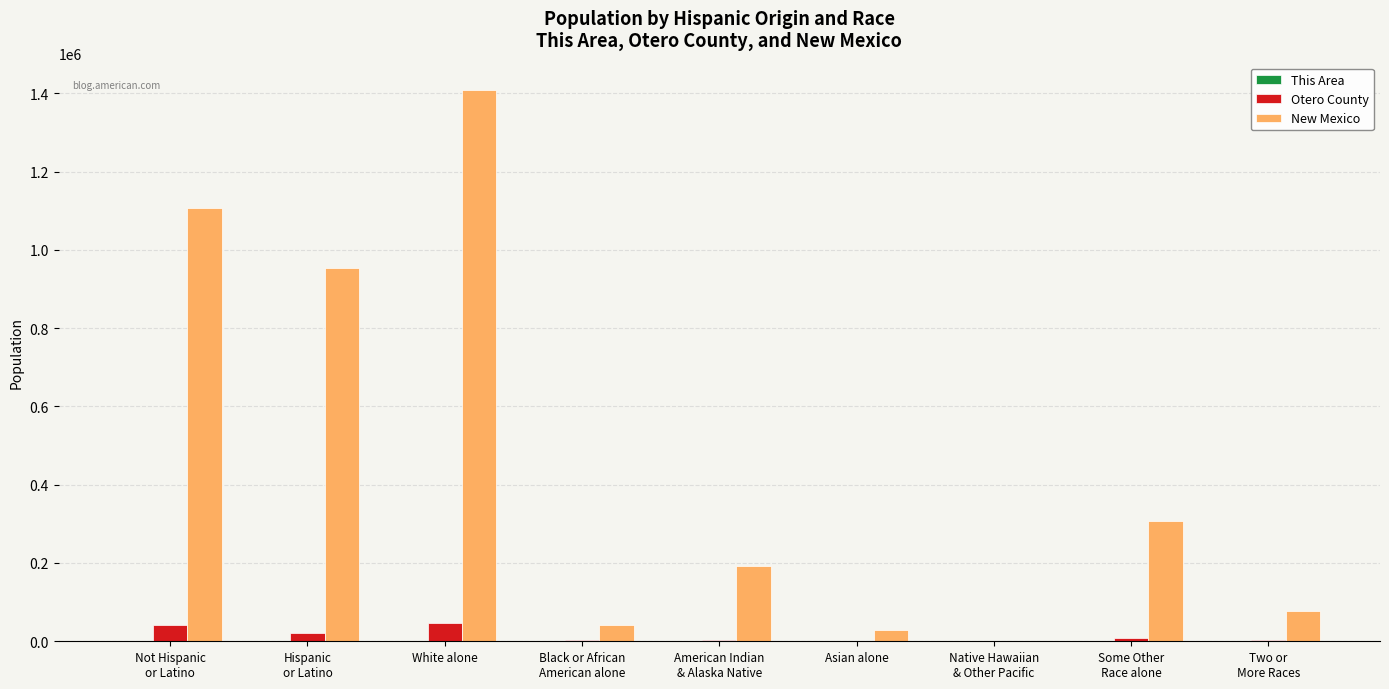

At which category is the sum across all series the highest?

White alone